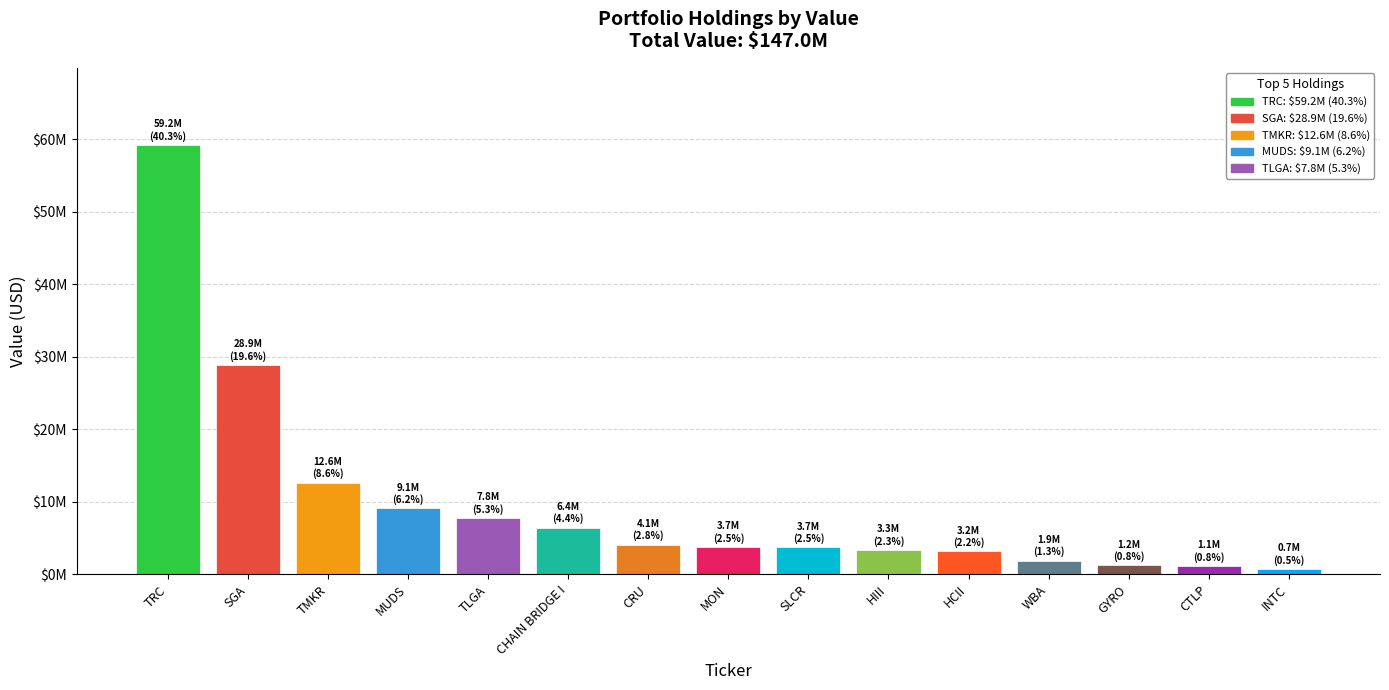

Reading right to left, list all the values displayed in this chart.

748000	1120000	1219000	1895000	3174000	3343000	3694000	3732000	4084000	6442000	7757000	9078000	12648000	28854000	59209000